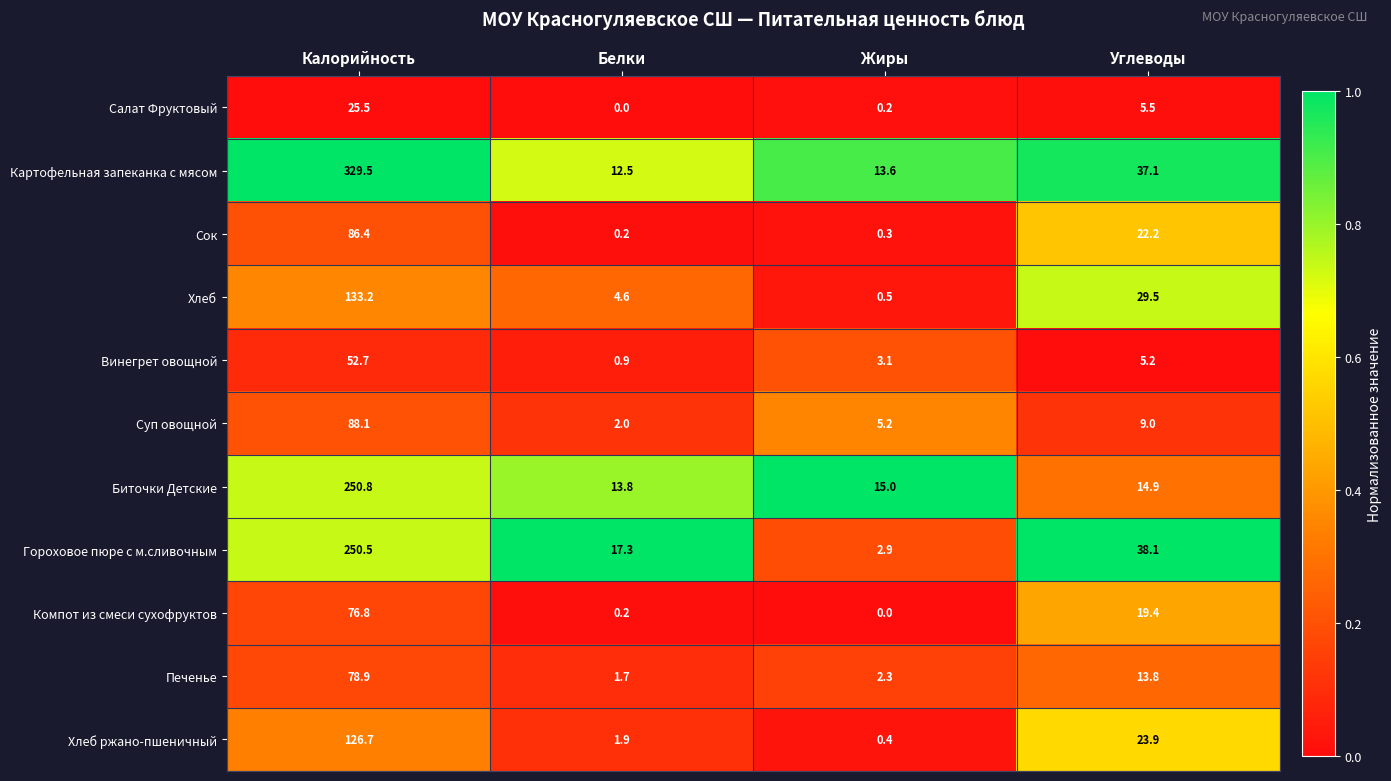

What is the highest value of the Биточки Детские series?

250.8